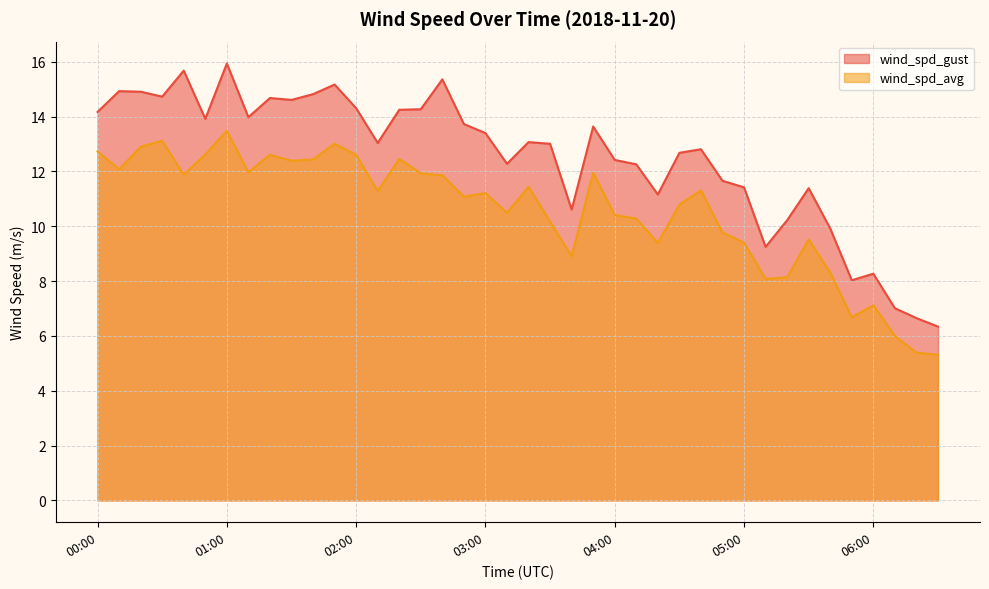

How many lines are shown in the chart?

2